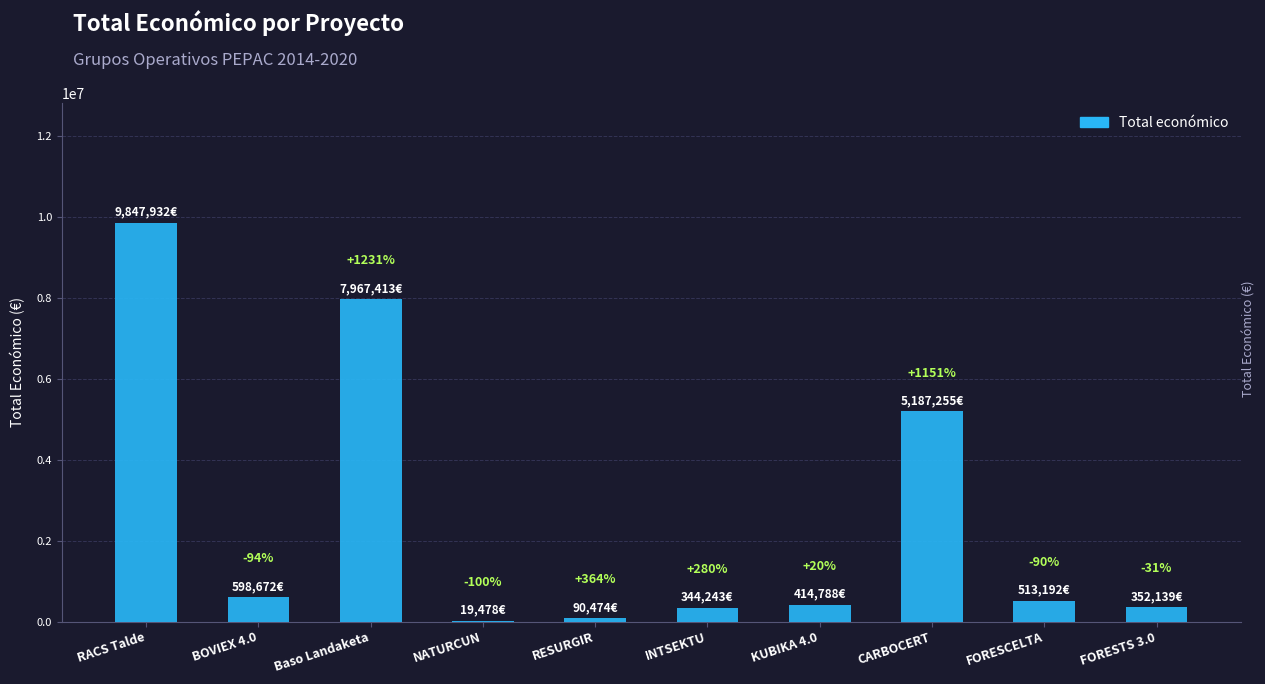

Where does the data first go above 513192?

RACS Talde